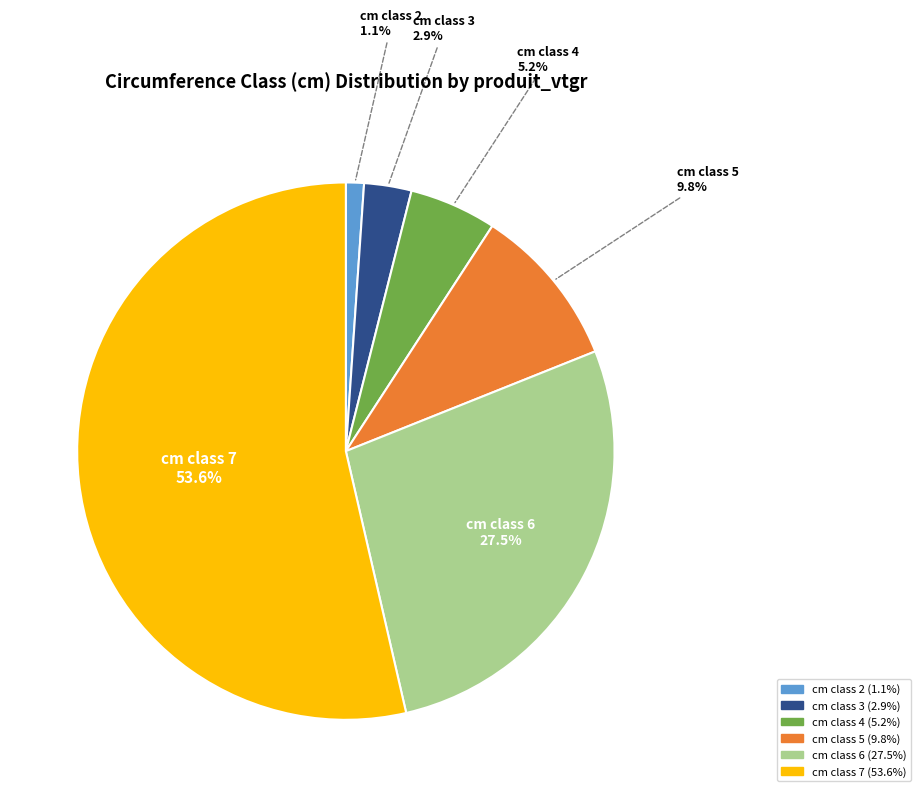

Count the number of slices in the pie.

6